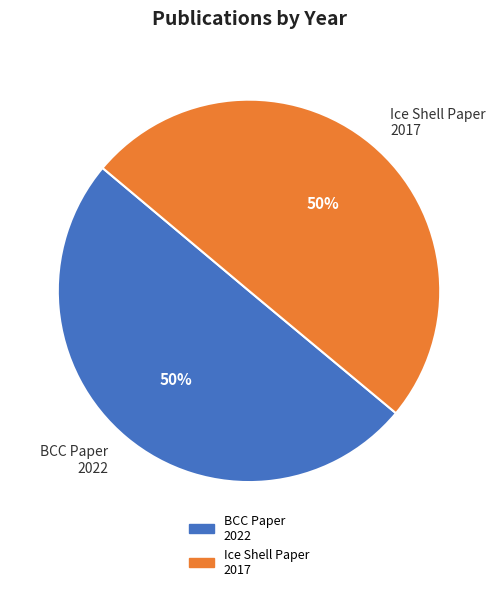

Approximately how many times larger is the value at BCC Paper 2022 compared to Ice Shell Paper 2017?

1.0